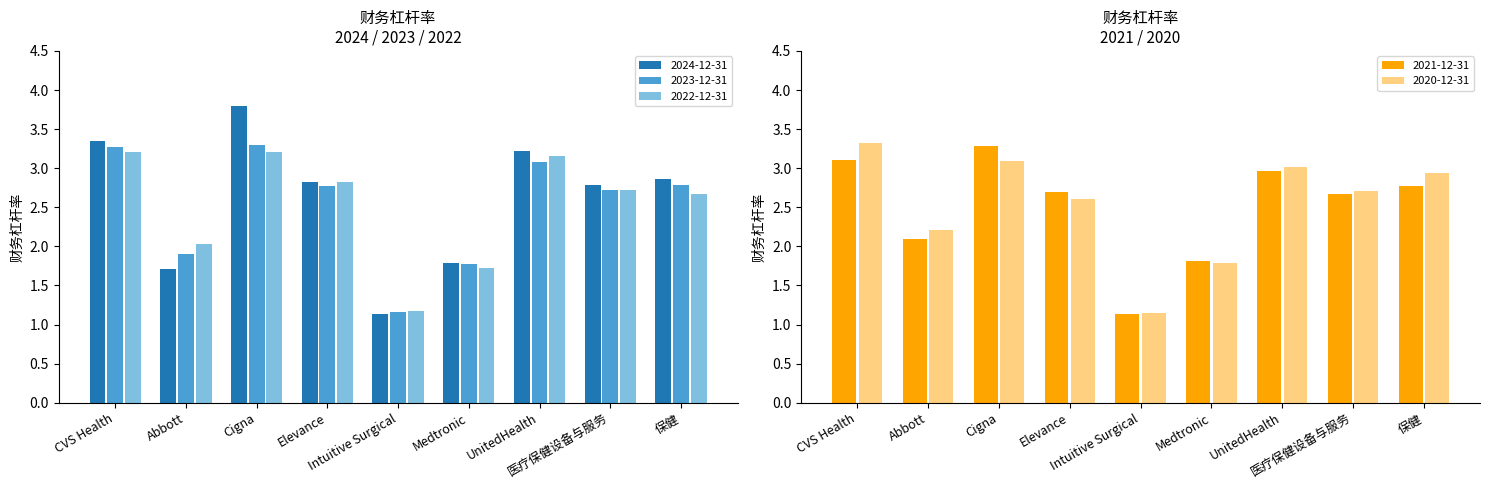

What is the label of the 6th bar from the right?

Elevance